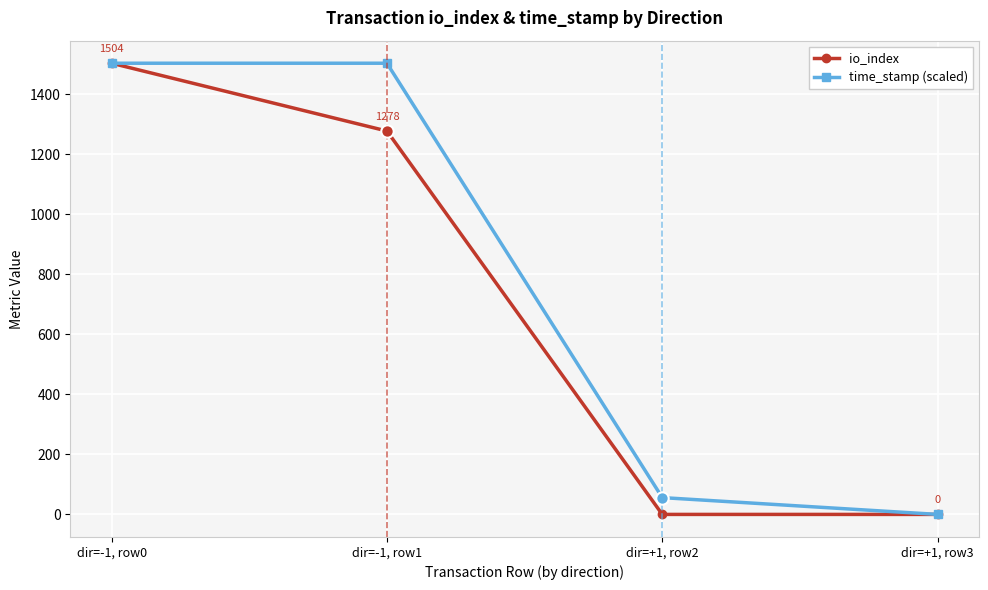

What are all the series names shown in the legend?

io_index, time_stamp (scaled)